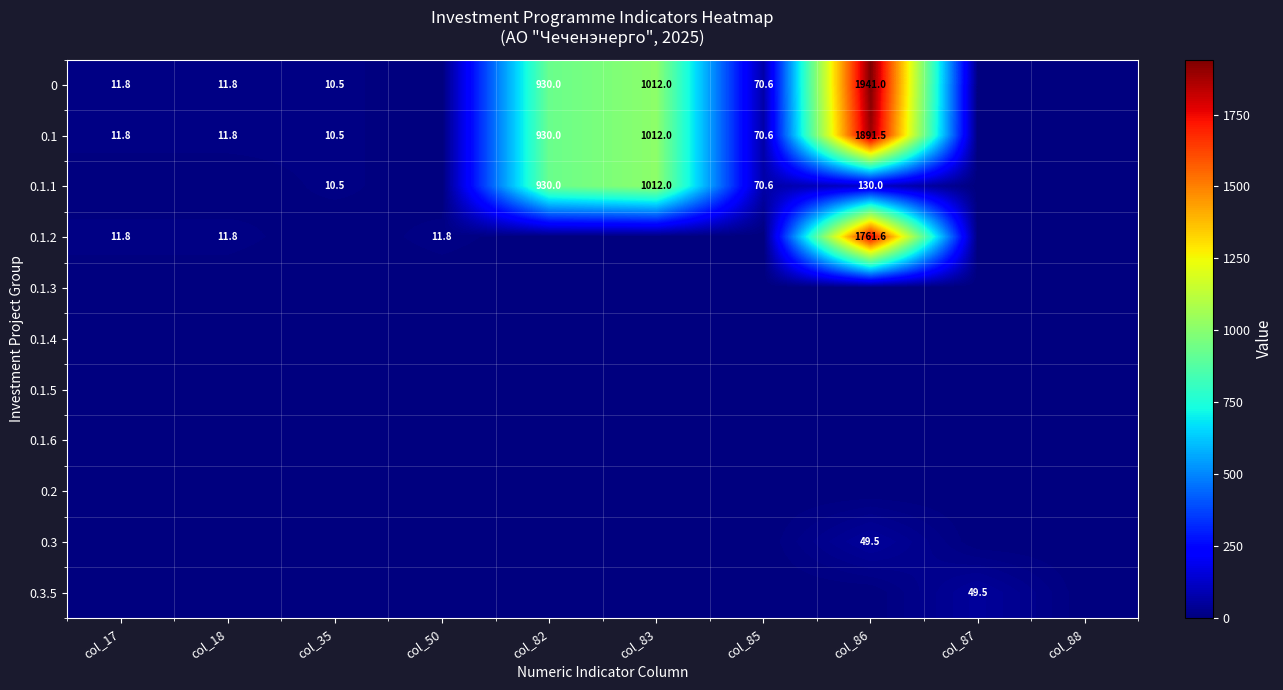

The 0.1.2 series shows 11.8 at col_50. True or false?

True